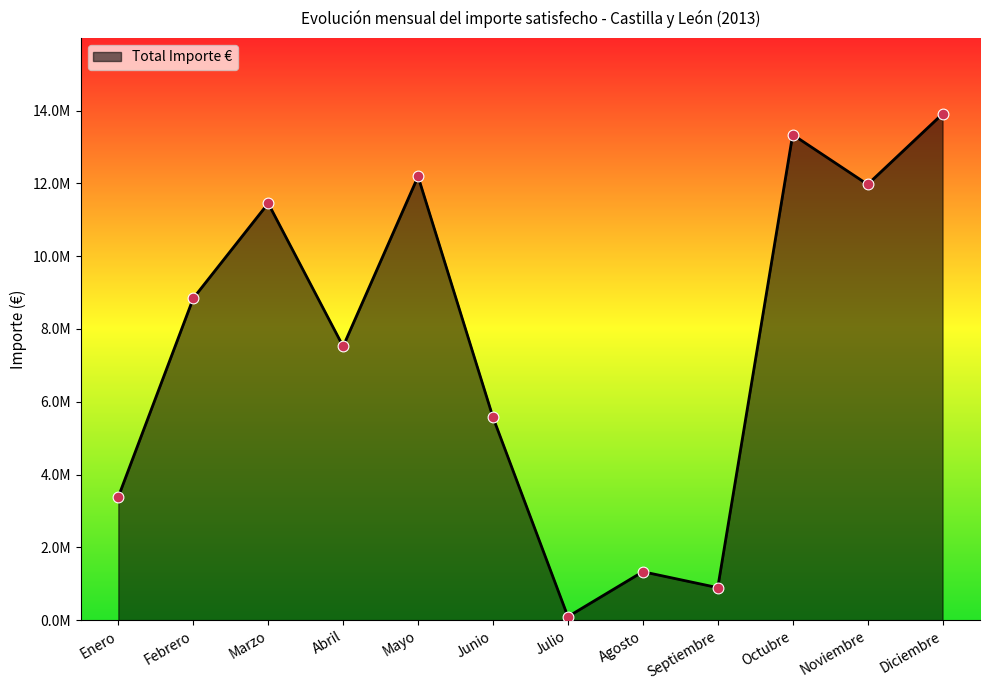

Which has a higher value, Febrero or Septiembre?

Febrero